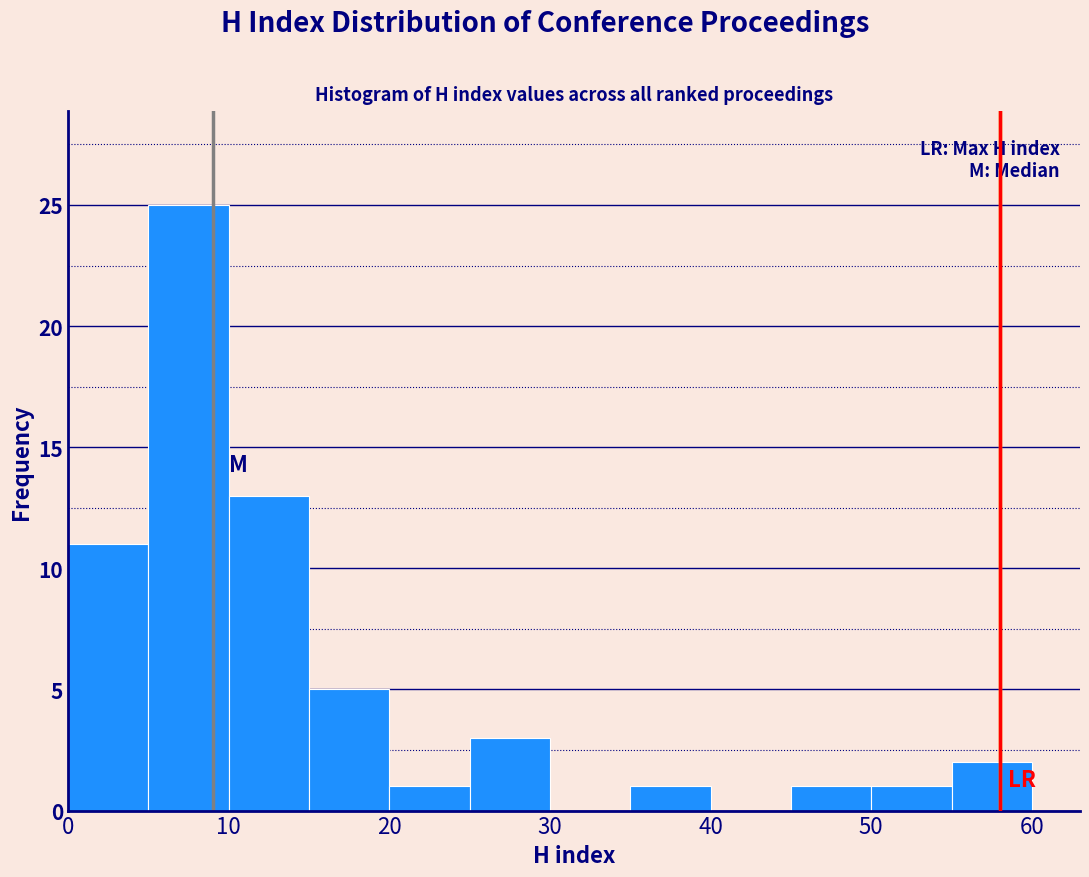

Which range on the x-axis has the tallest bar?

5 to 10